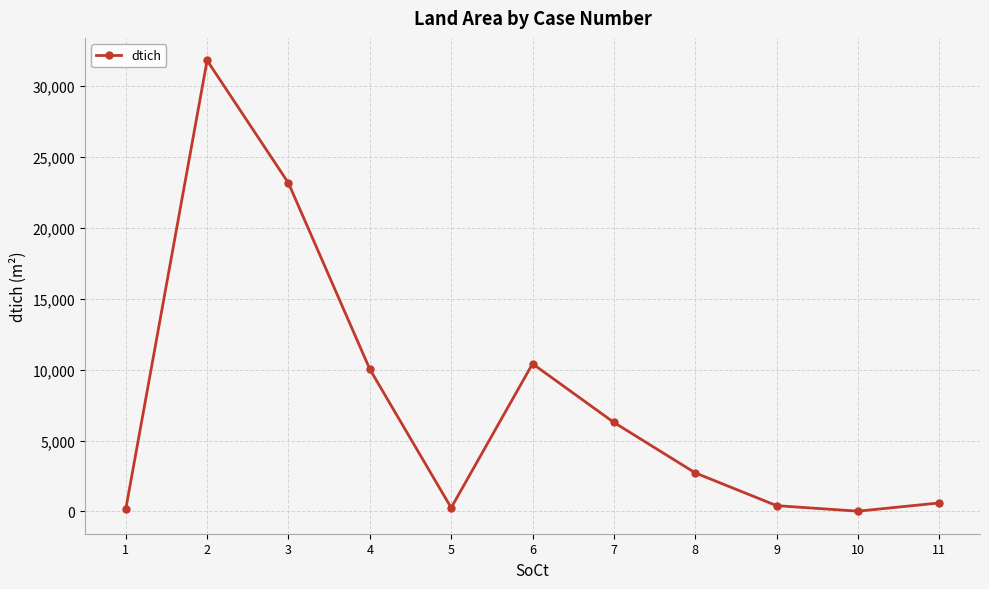

The value at 4 is 10029.0. True or false?

True